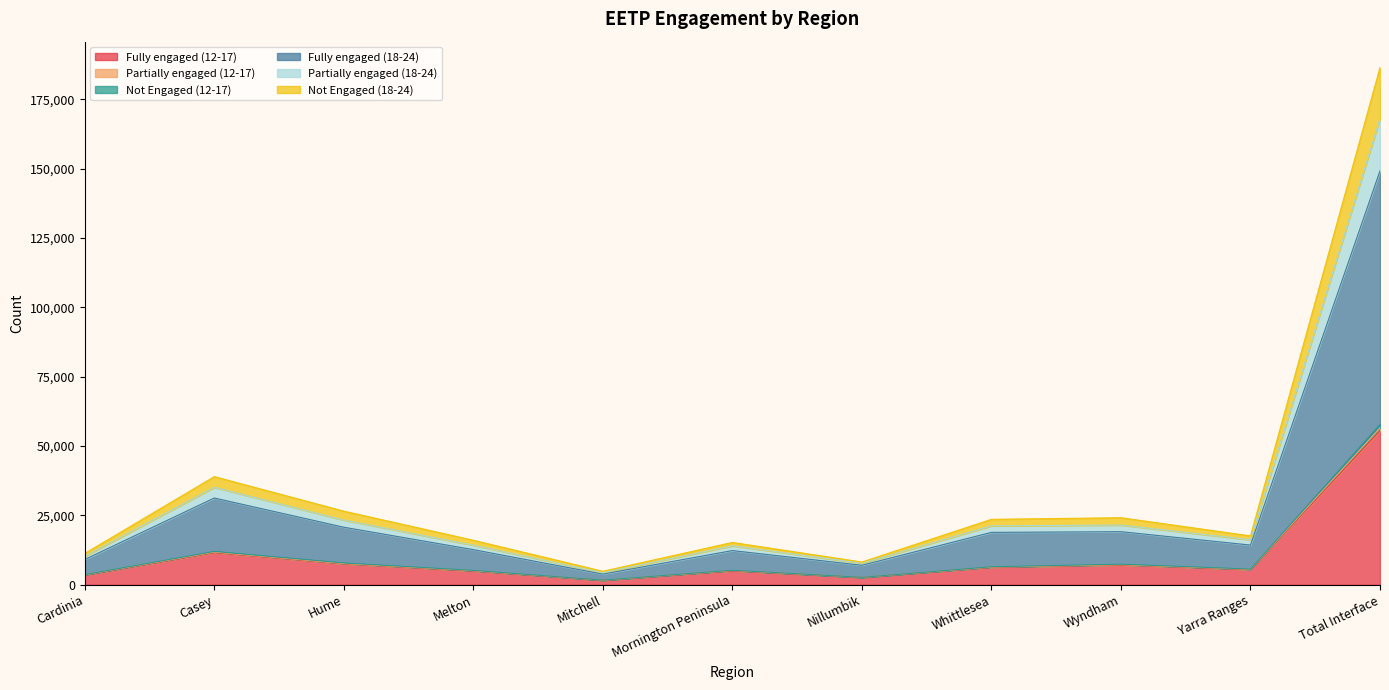

At which category is the sum across all series the highest?

Total Interface